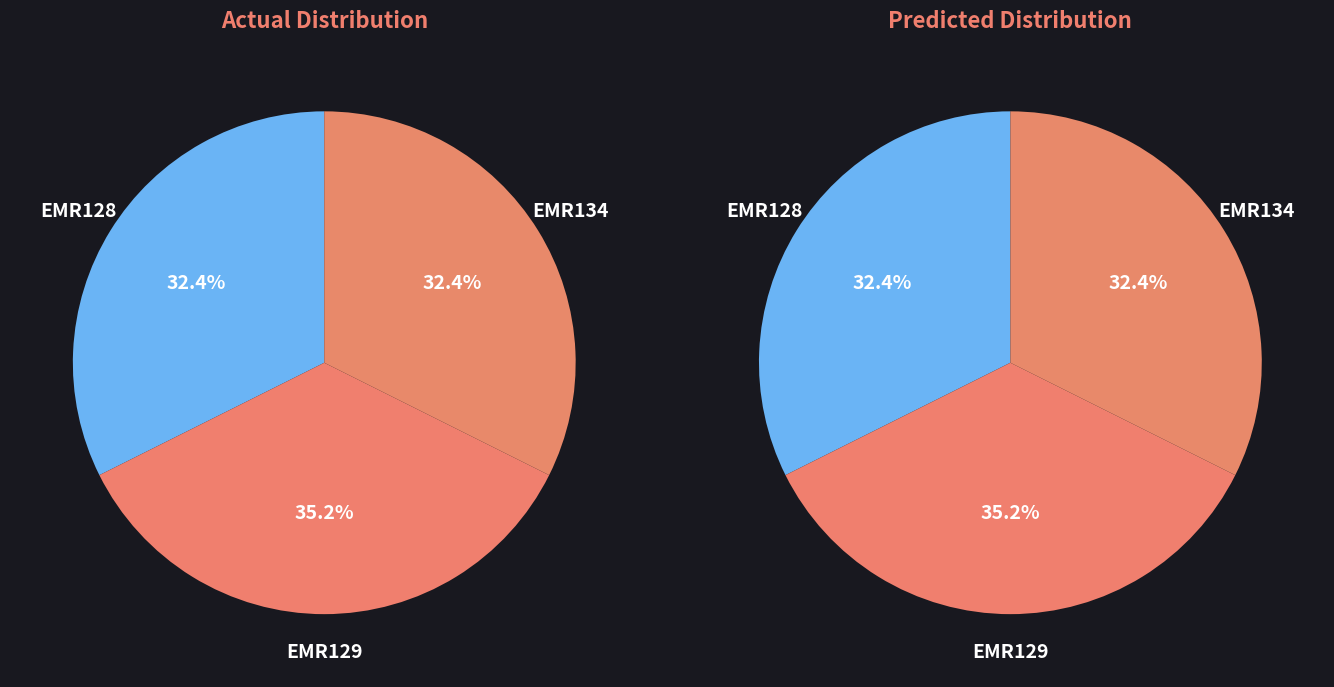

What percentage is the EMR128 slice, to the nearest percent?

32%